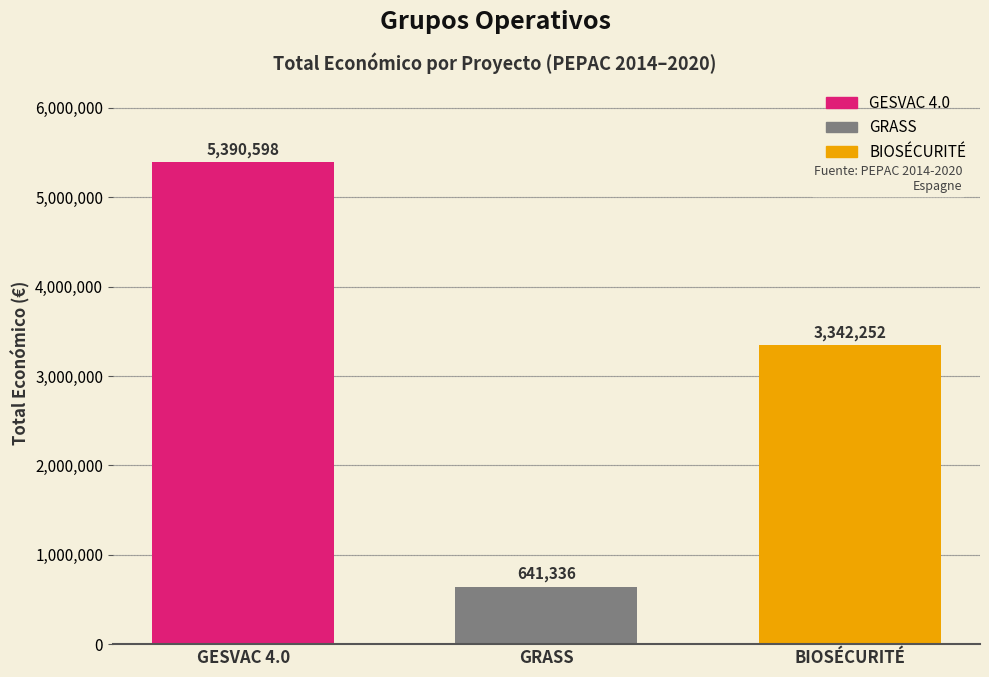

What is the spread (max minus min) of values at GRASS?

4749262